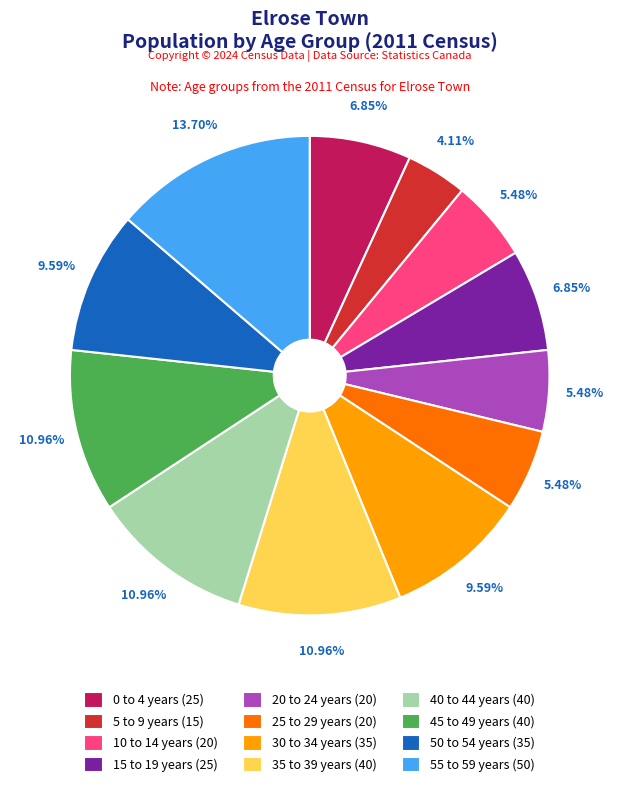

Is it true that 40 to 44 years is 11% of the pie?

True